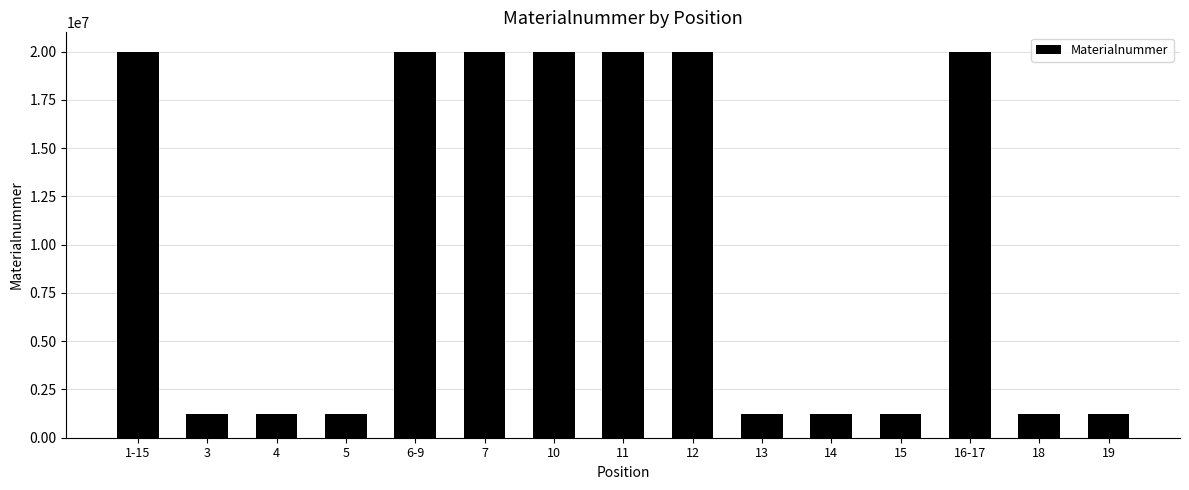

Is it true that the value at 10 is 31654241?

False